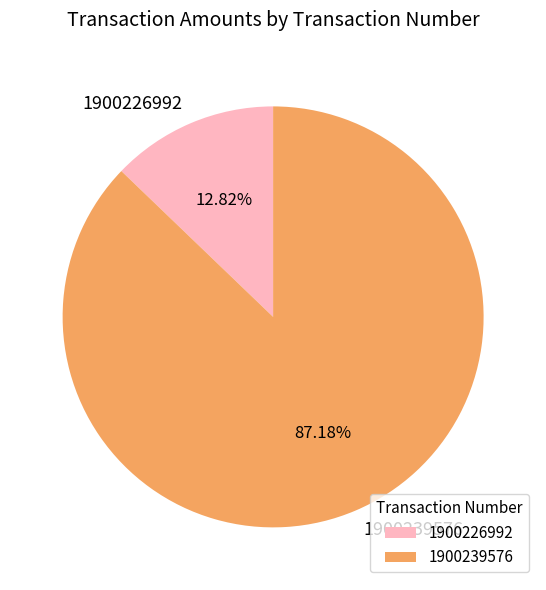

To the nearest percent, what is the combined percentage of 1900226992 and 1900239576?

100%